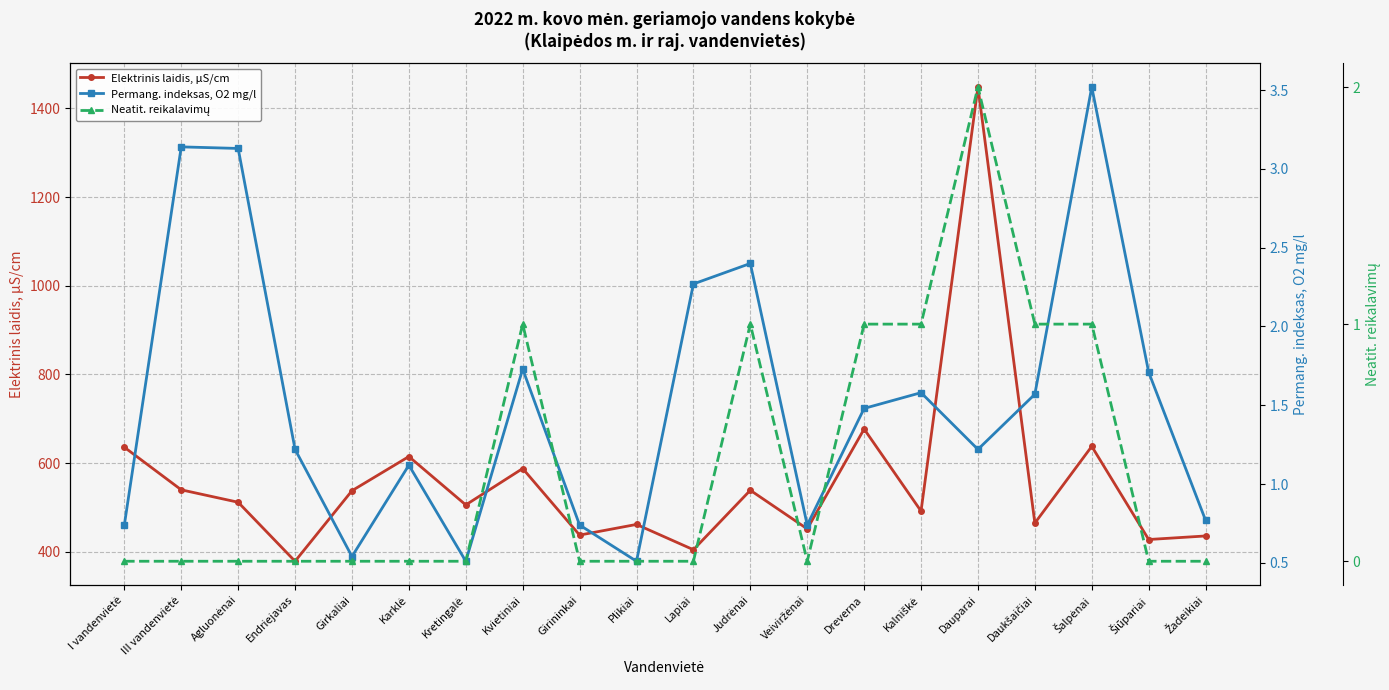

What is the label of the 19th point from the left?

Šiūpariai